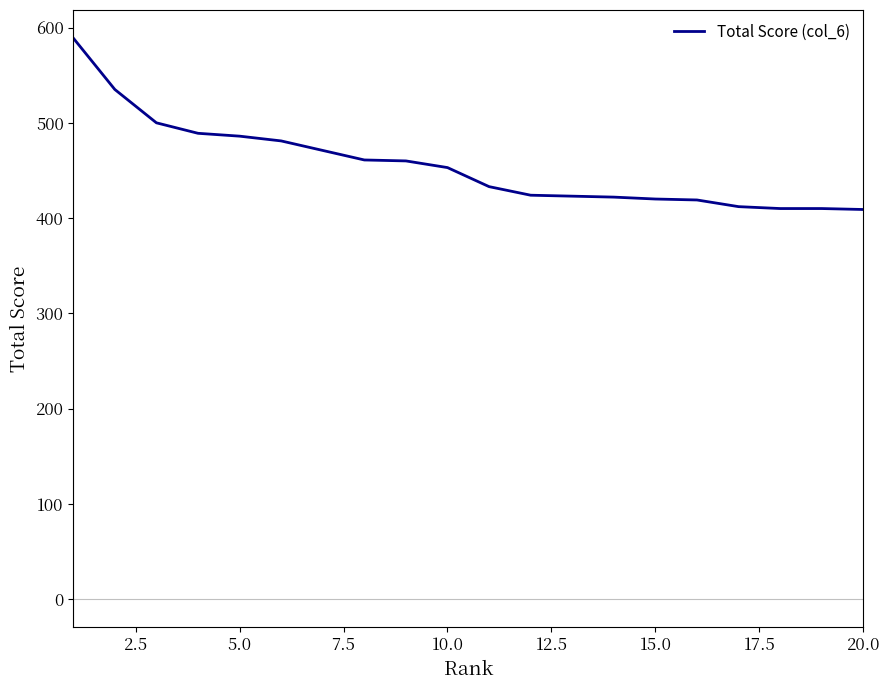

What is the difference between the maximum and minimum values?

180